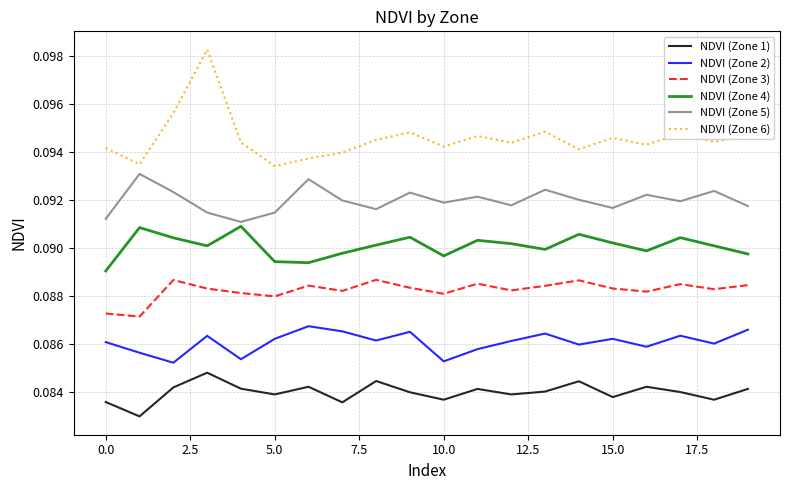

Which series has the largest total across all categories?

NDVI (Zone 6)